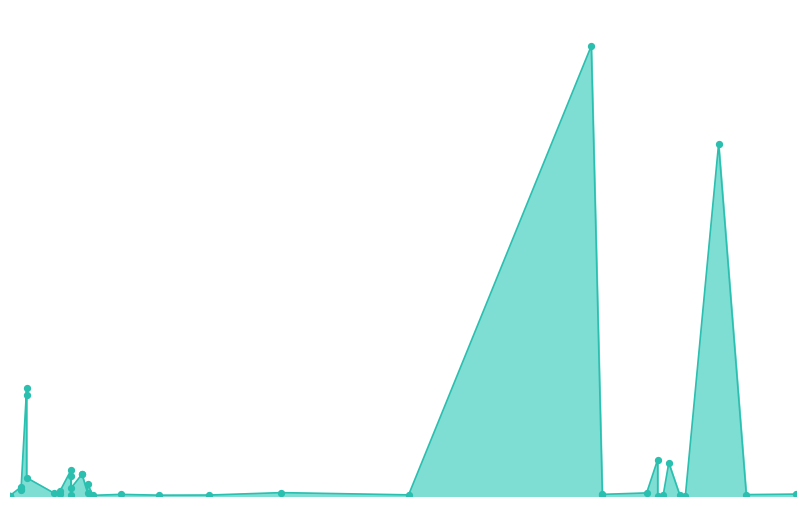

Between 07.04.2016 and 06.04.2016, which is larger?

07.04.2016